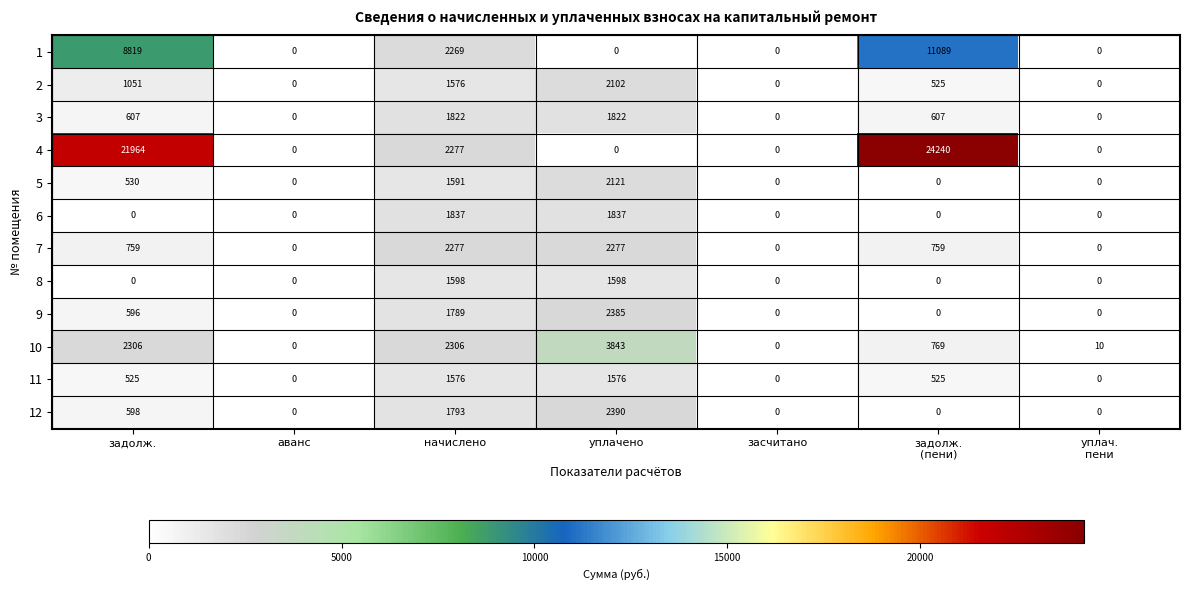

At which label does 10 first exceed 769?

задолж.